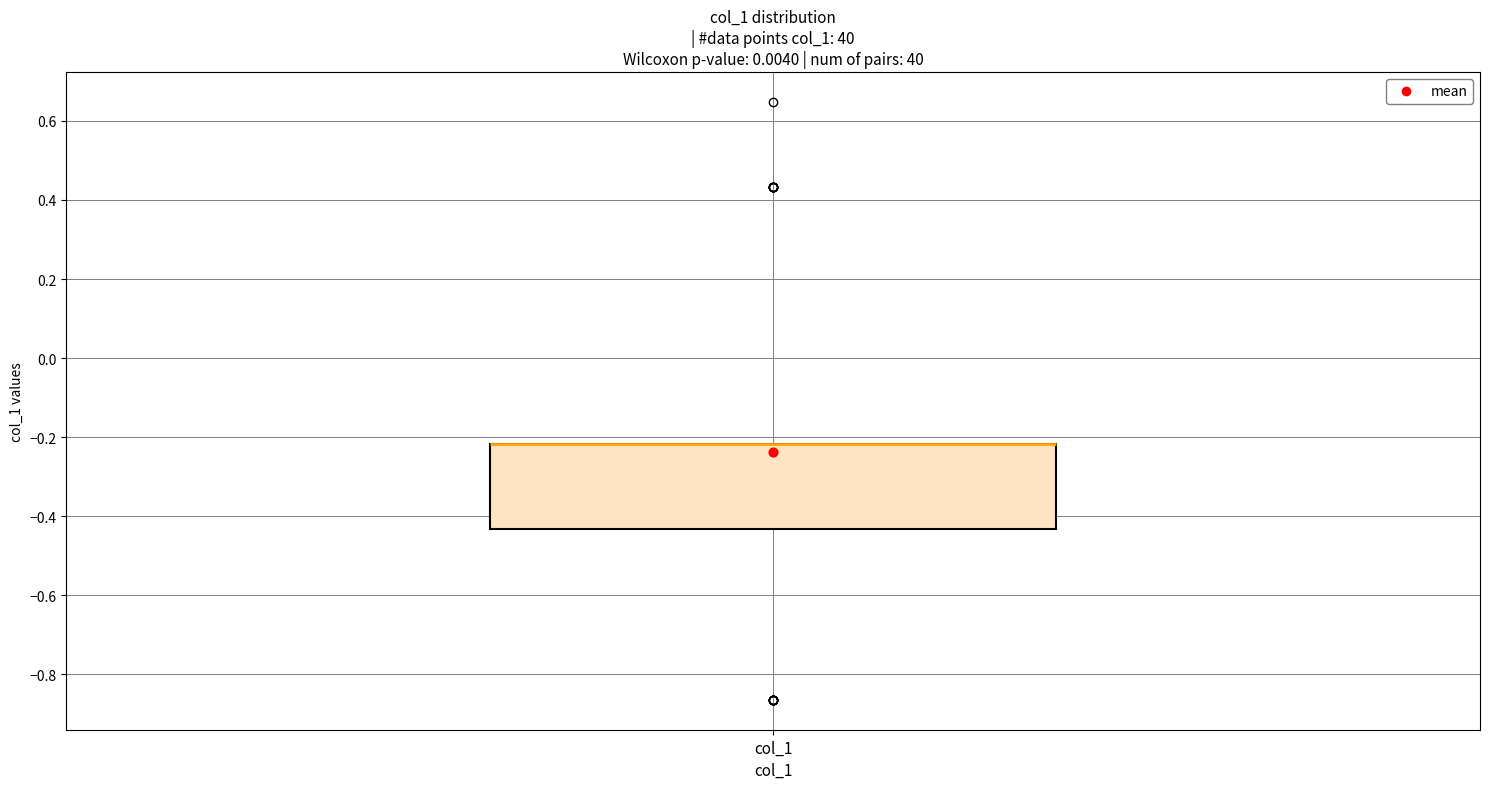

Where is the upper edge of the box for col_1 on the y-axis? The values are not printed on the chart, so give them approximately, as read against the axis.

-0.22